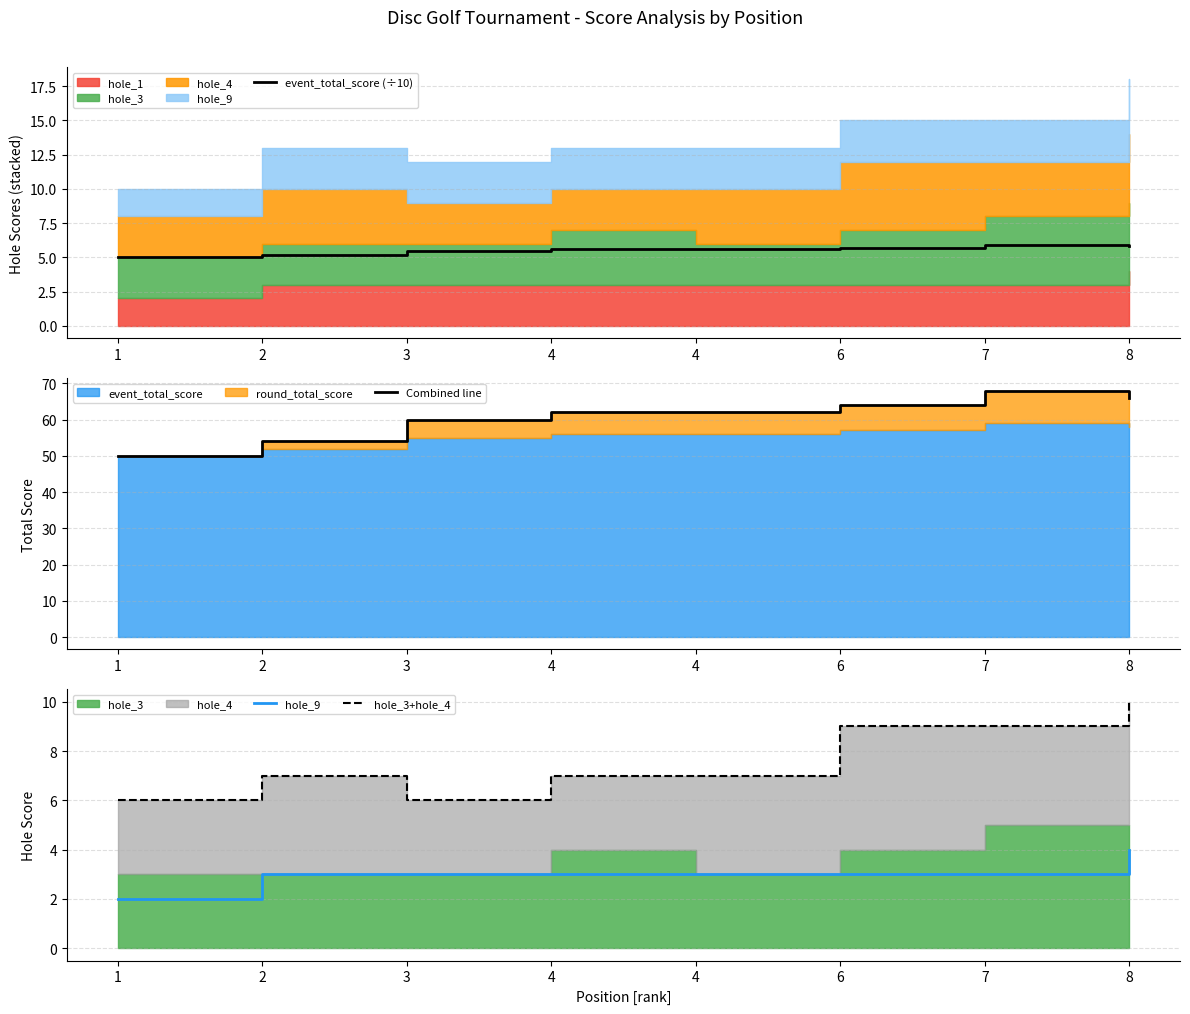

Which series has the largest total across all categories?

Combined line